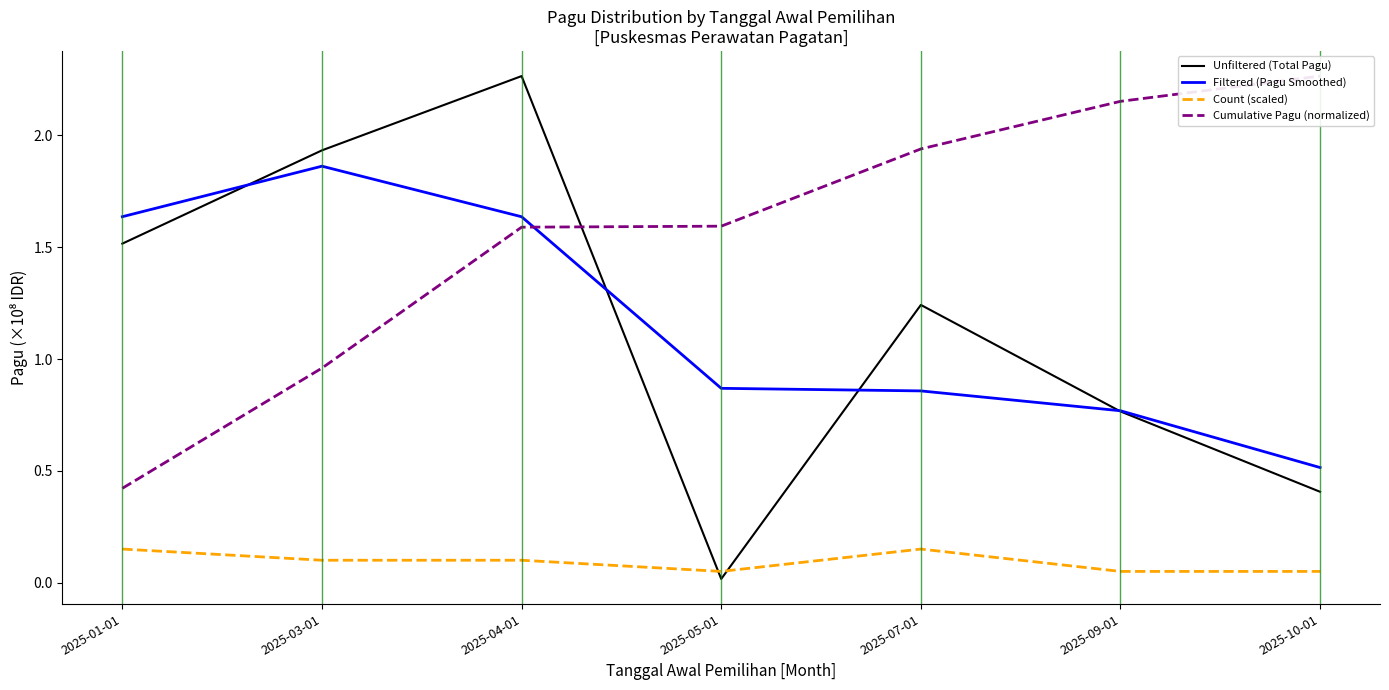

What is the difference between the highest and lowest values at 2025-10-01?

2.2